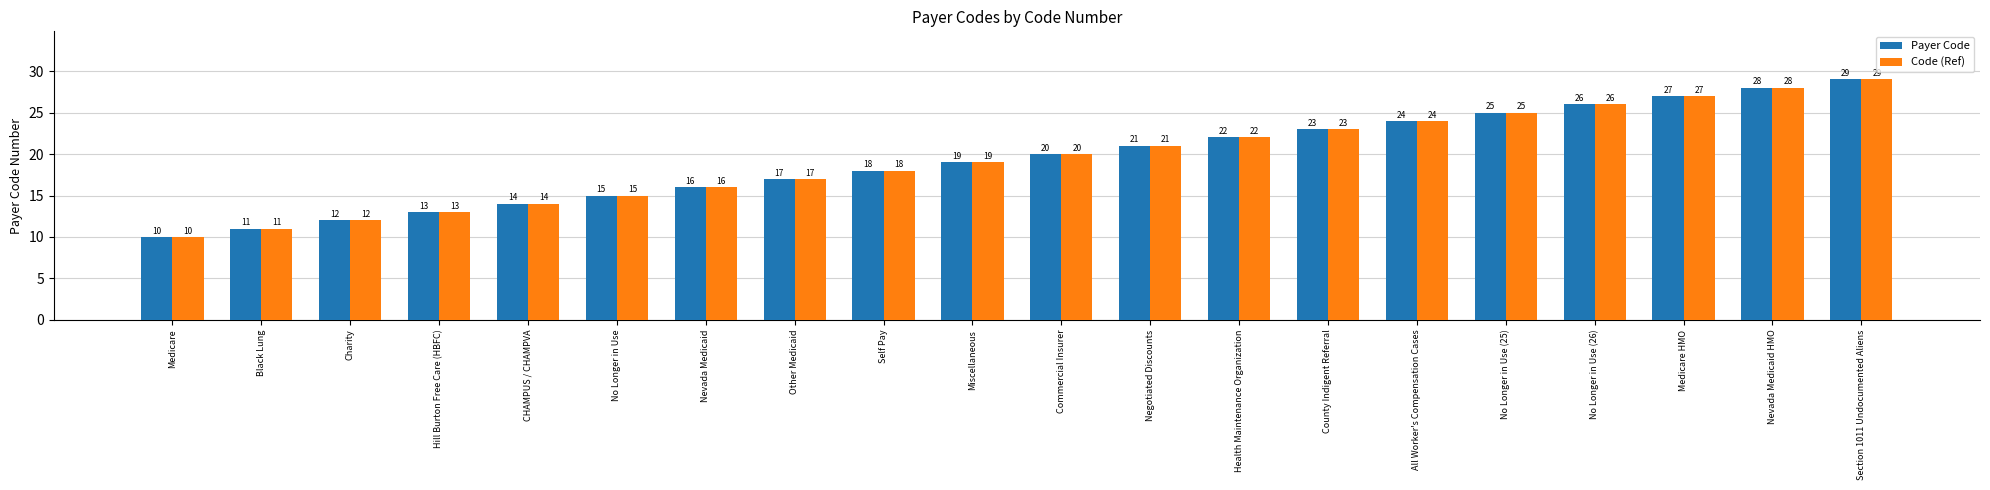

The Payer Code series shows 10 at Medicare. True or false?

True